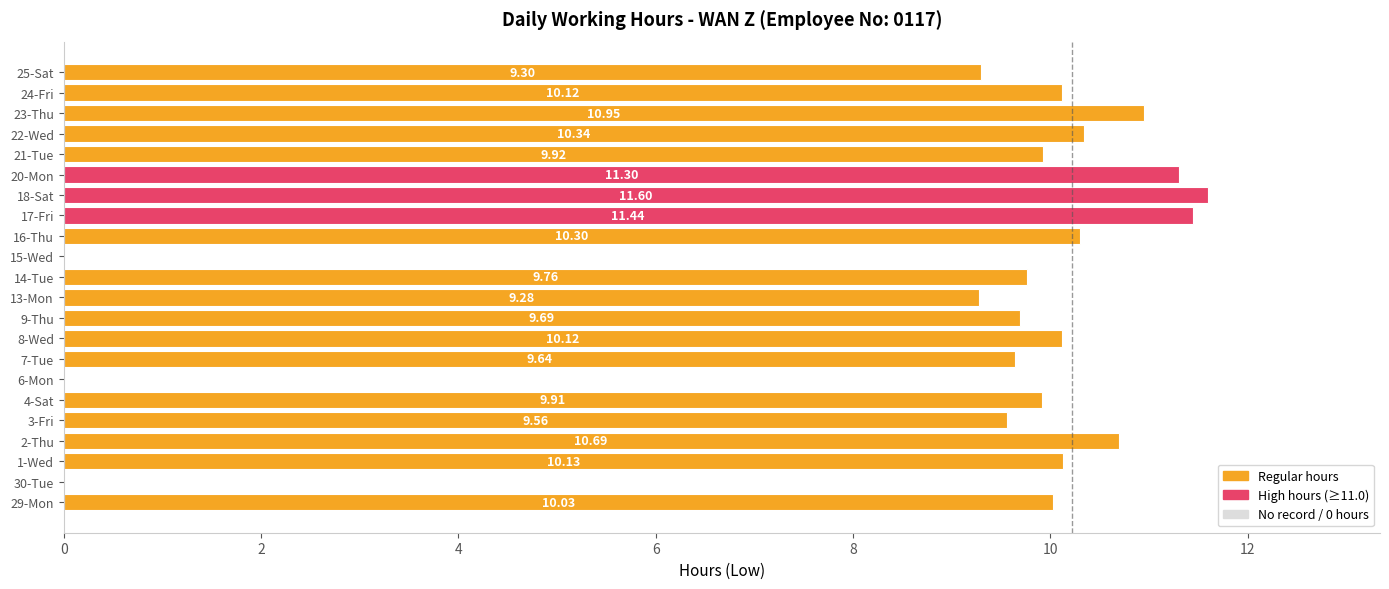

Between 4-Sat and 23-Thu, which is larger?

23-Thu